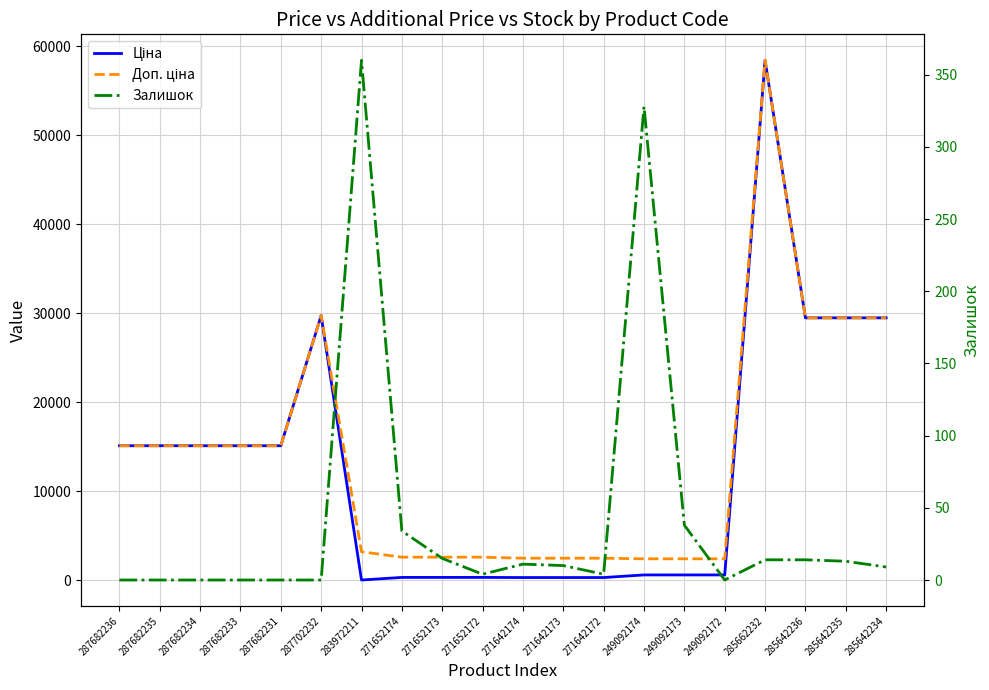

What is the sum of all Залишок values?

854.0